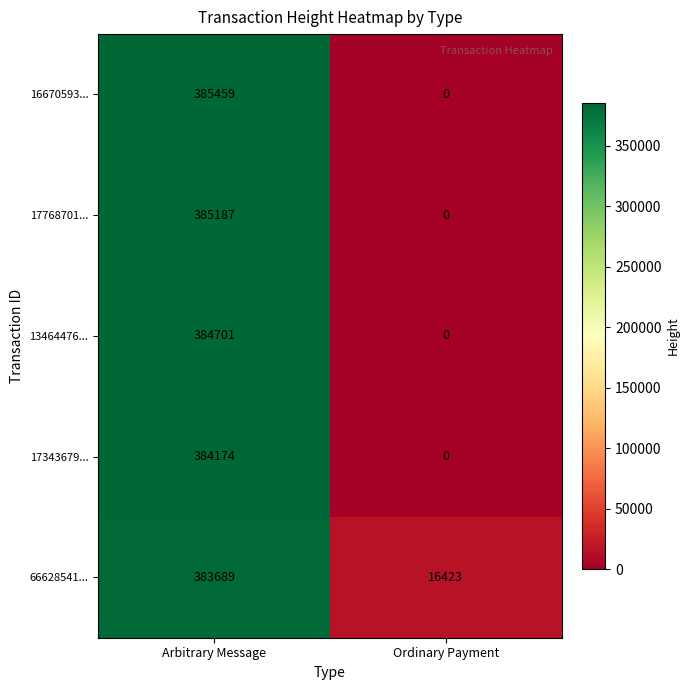

At how many categories does at least one series exceed 109573?

1